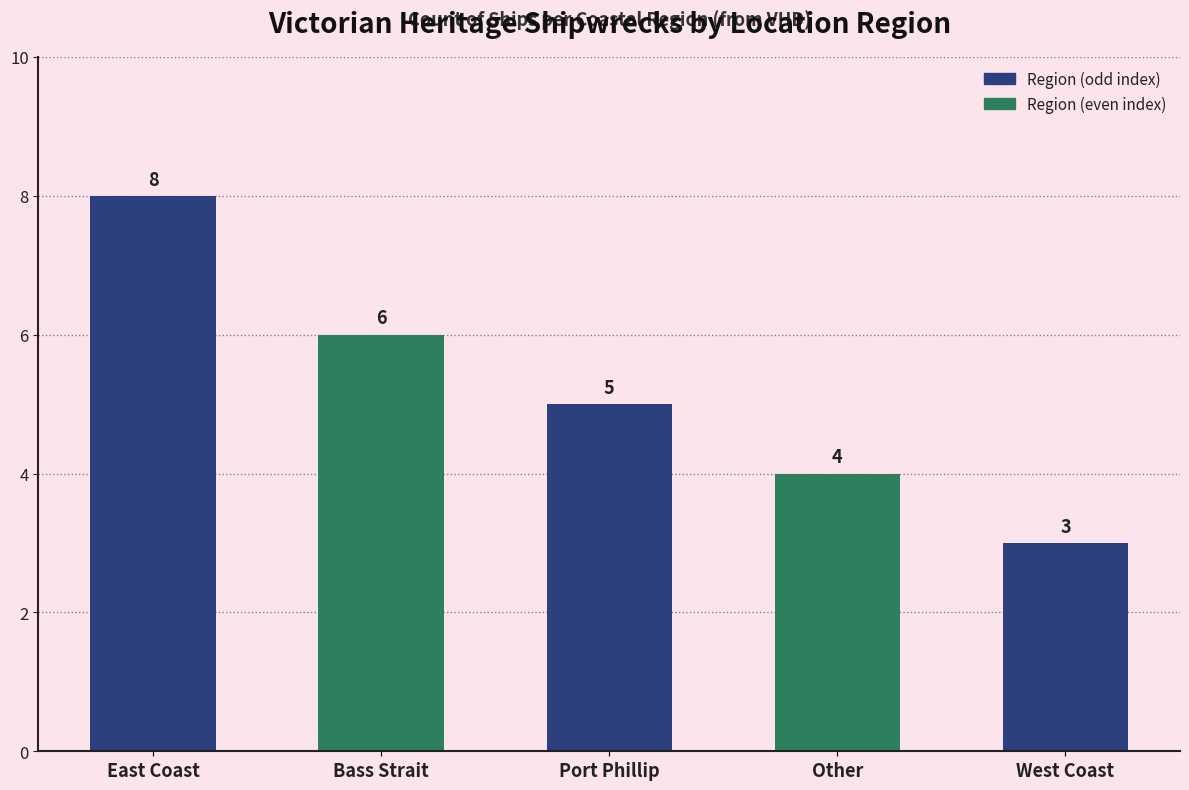

How many values are between 4 and 6?

3